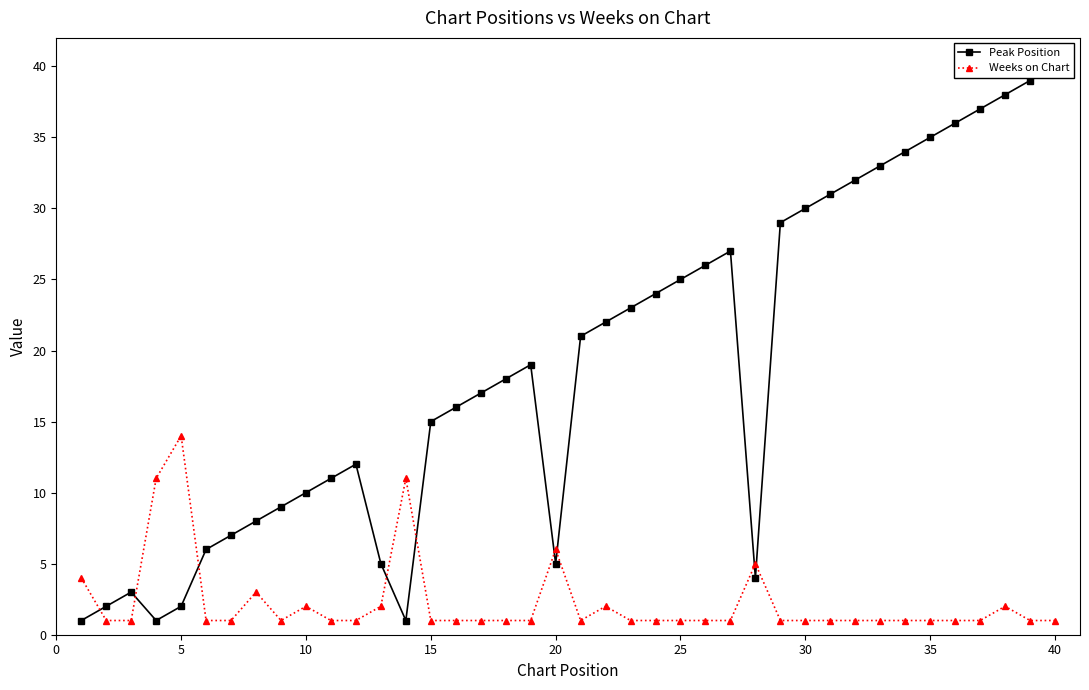

At how many categories does at least one series exceed 3?

38